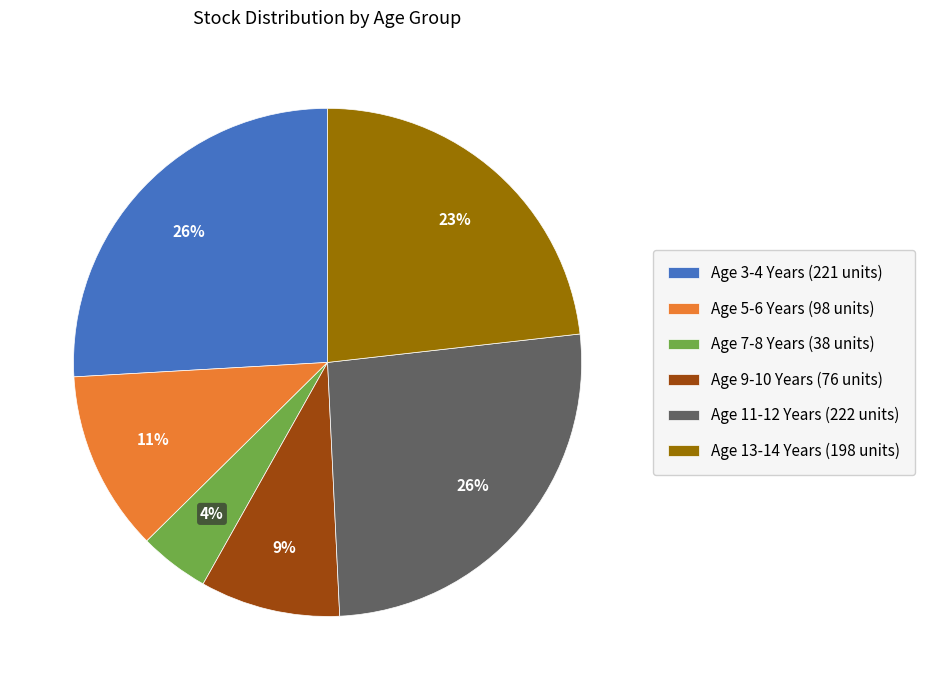

Count the number of slices in the pie.

6